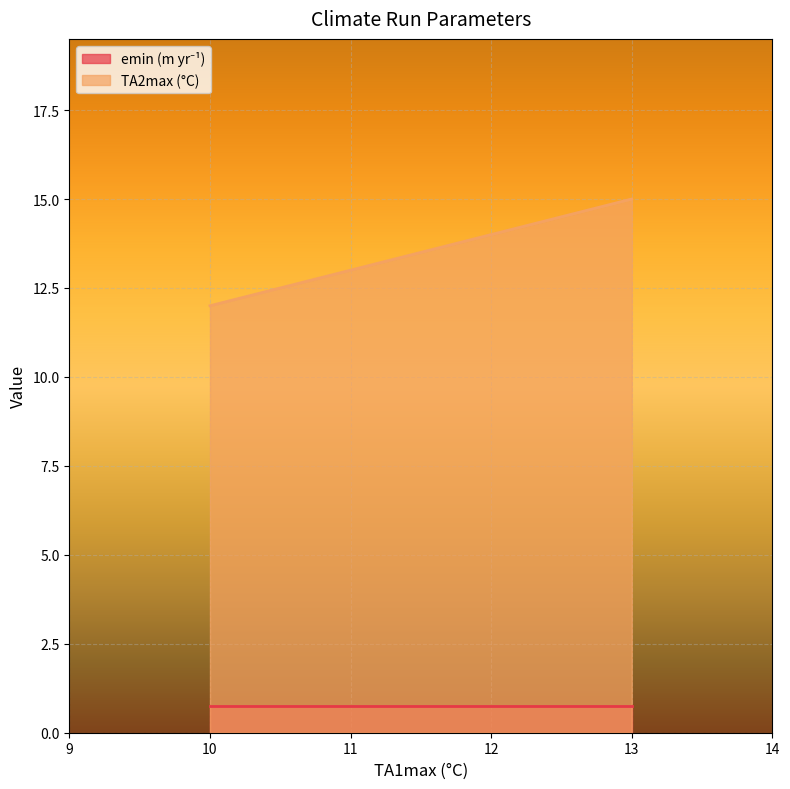

Rank the series by their maximum value, from lowest to highest.

emin (m yr⁻¹), TA2max (°C)